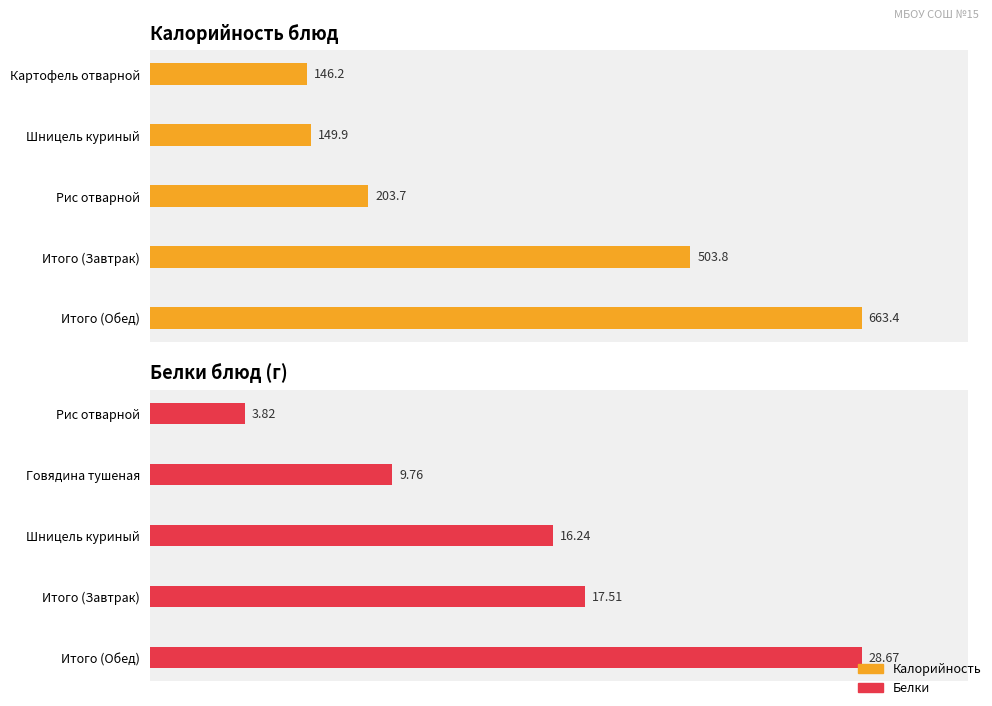

What is the difference between the maximum and minimum values in the Калорийность series?

517.1